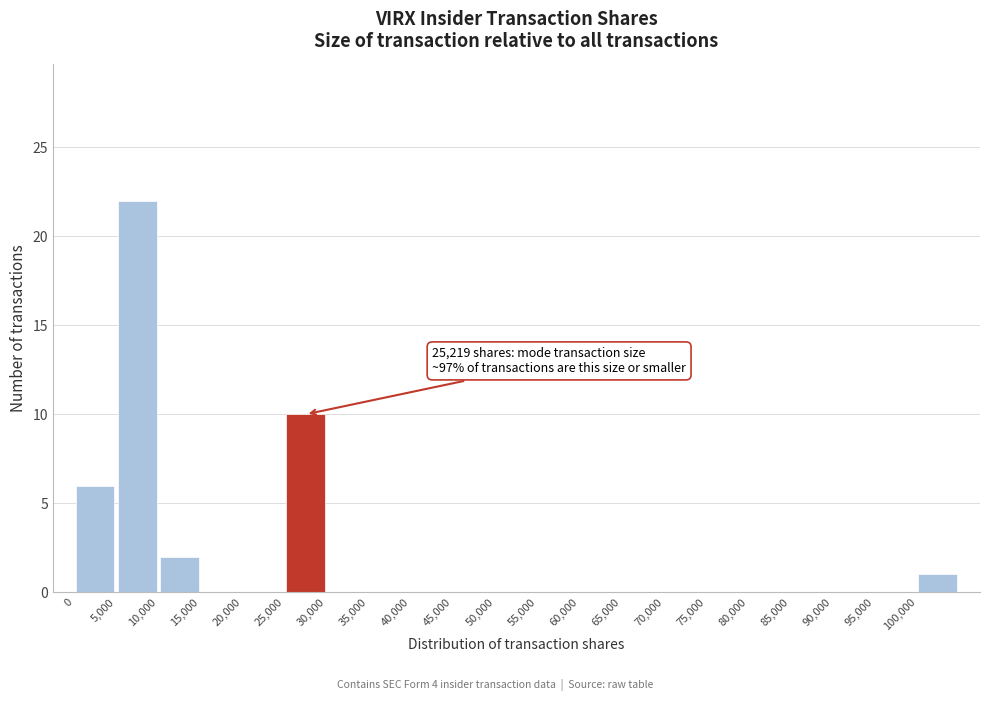

Over which range of the x-axis is the bar tallest?

5000 to 10000